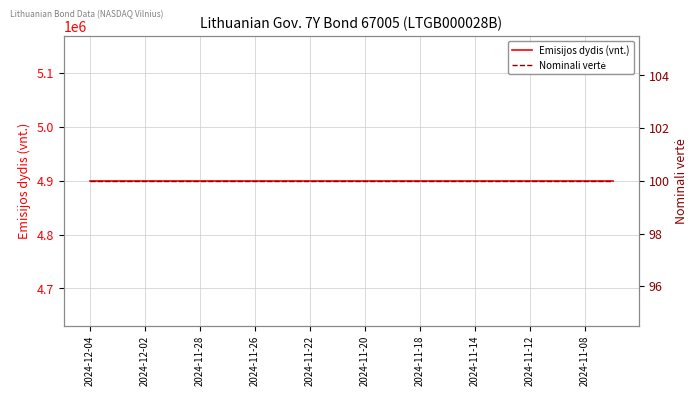

How many lines are shown in the chart?

2